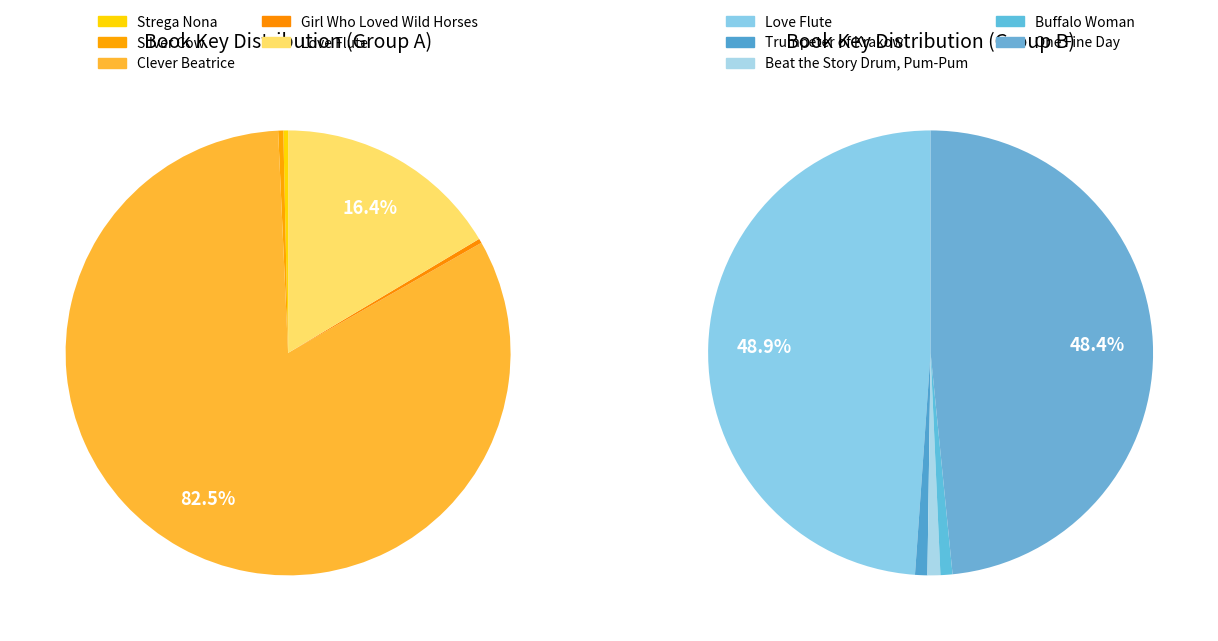

How many segments does this pie chart have?

9